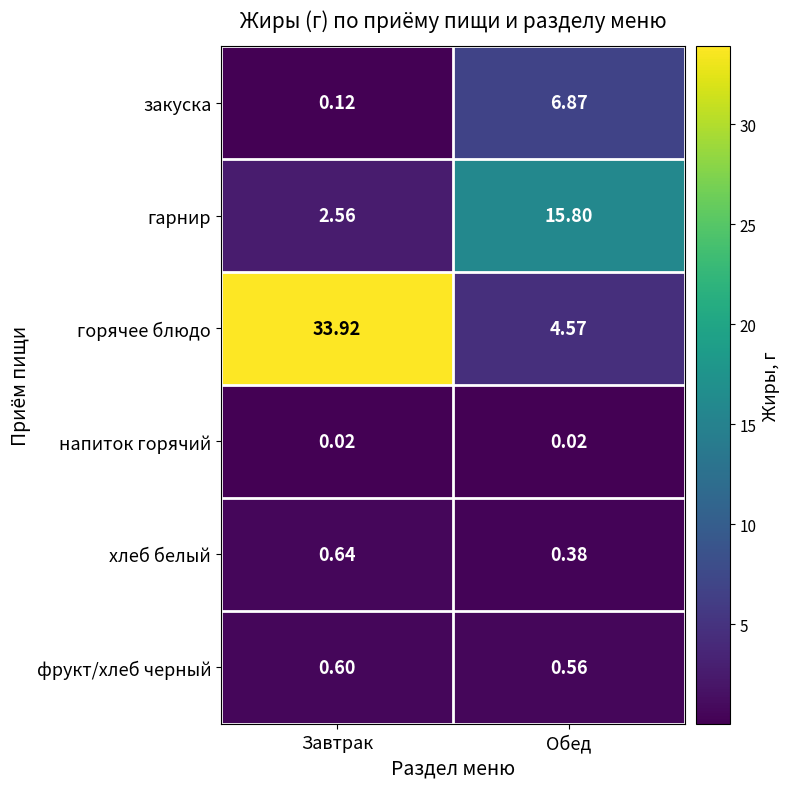

Which series has the largest range (max minus min)?

горячее блюдо